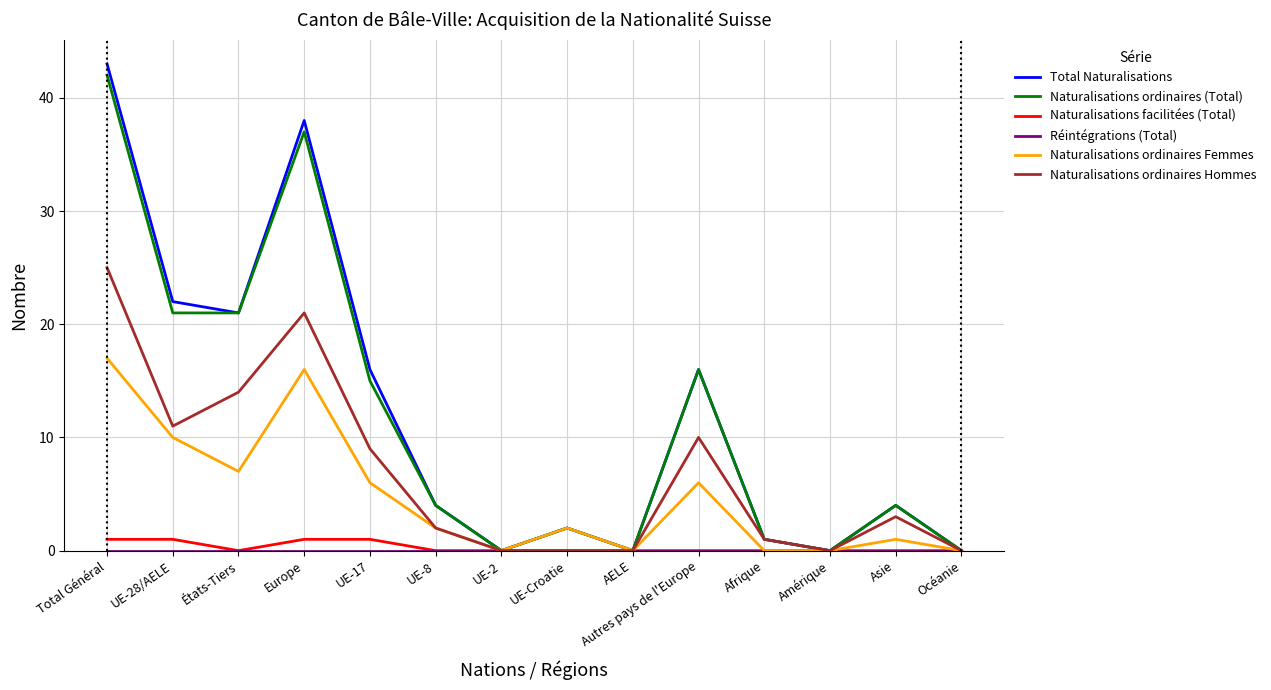

Where is the first local maximum for Naturalisations ordinaires Femmes?

Europe